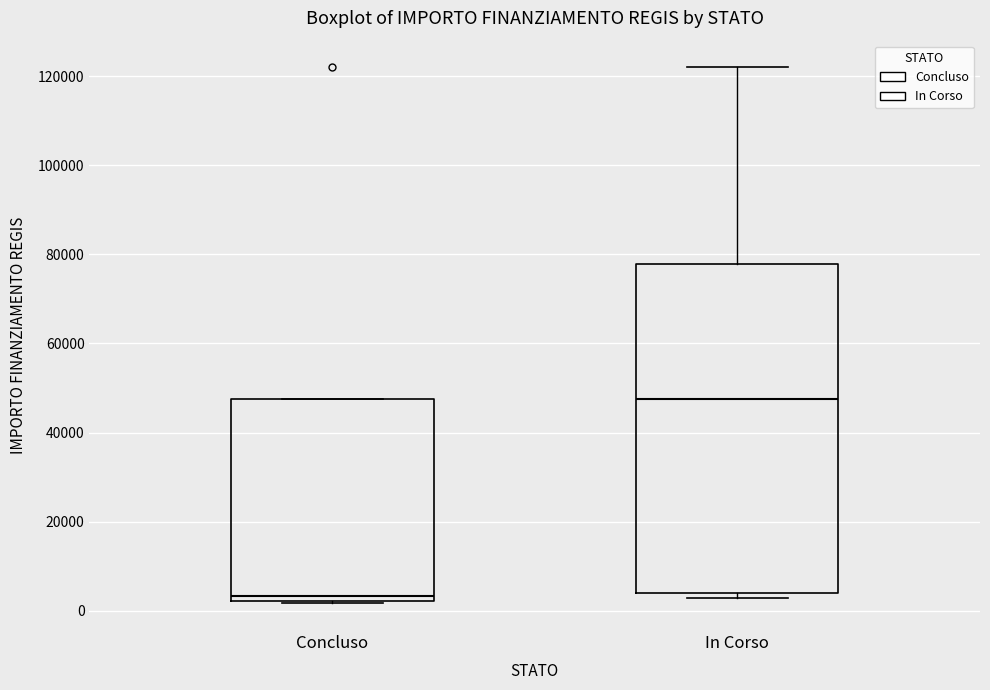

Reading left to right, read every box against the y-axis: the position of its median line, the range the box covers, and the ends of its whiskers. The values are not printed on the chart, so give them approximately, as read against the axis.

Concluso: median 4000, box 2000 to 48000, whiskers 2000 to 48000
In Corso: median 48000, box 4000 to 78000, whiskers 2000 to 122000